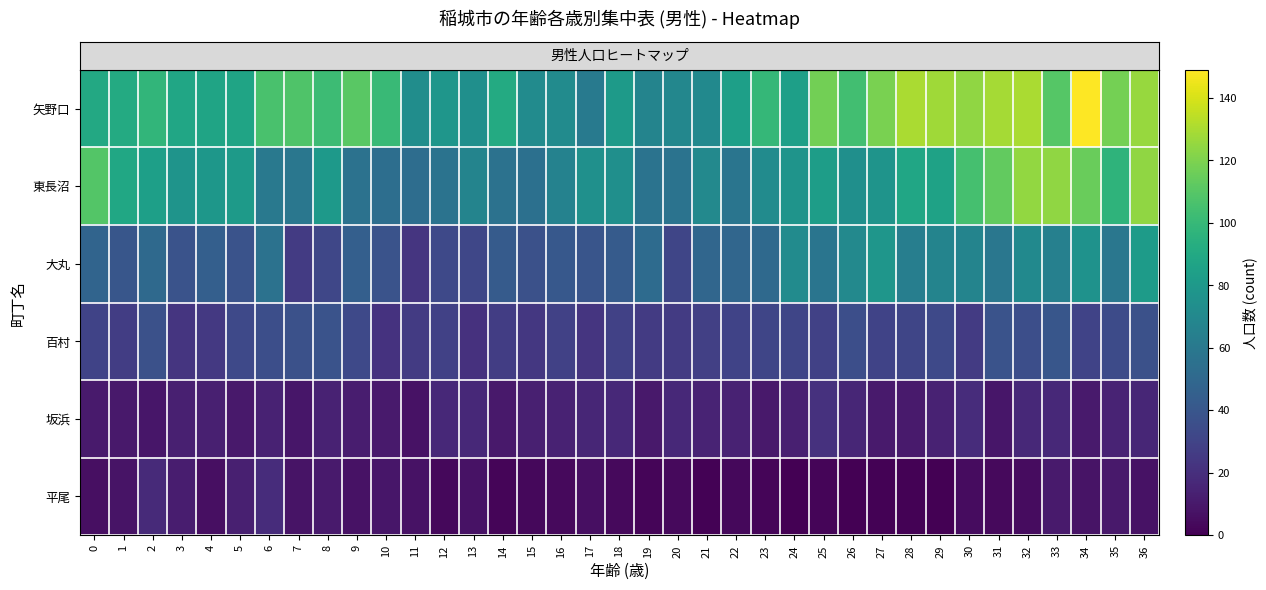

Which series has the largest total across all categories?

row_0